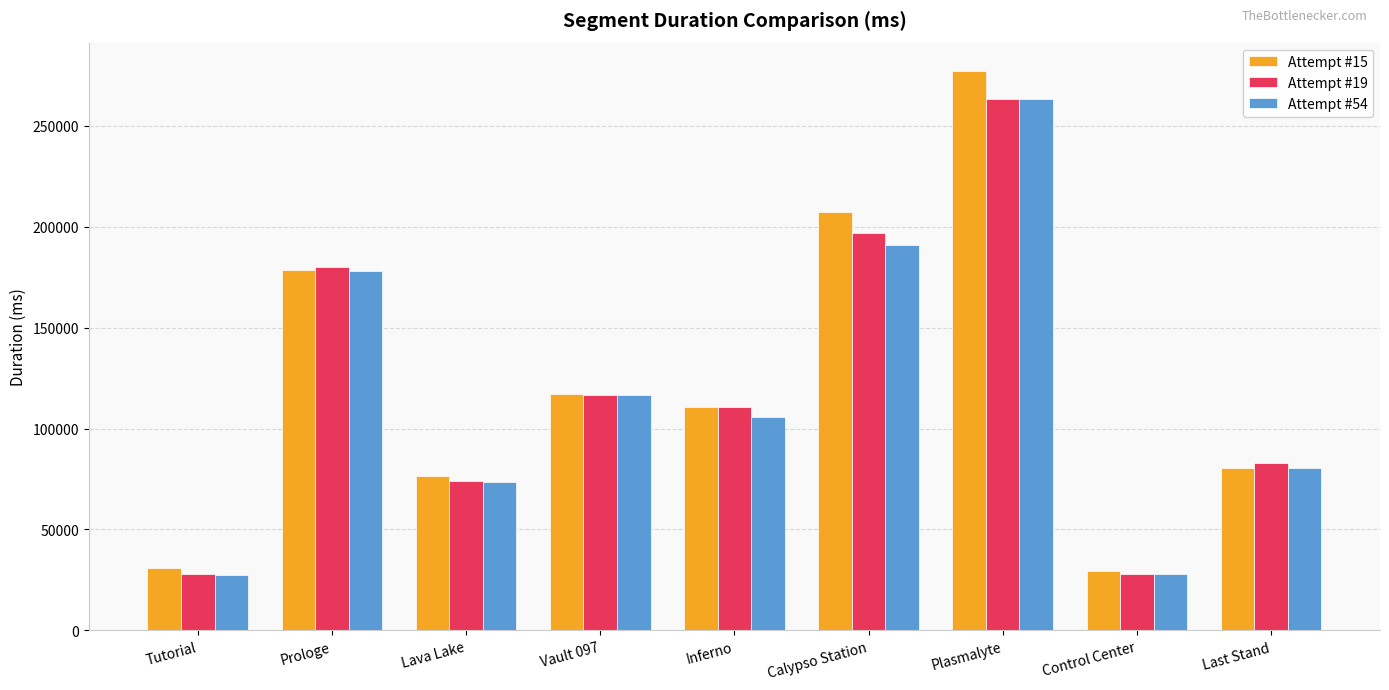

What is the maximum value shown in the chart?

277290